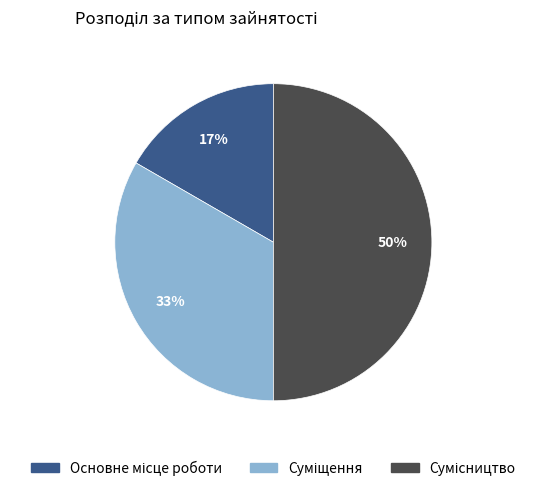

To the nearest percent, what is the difference between the largest and smallest slice percentages?

33%